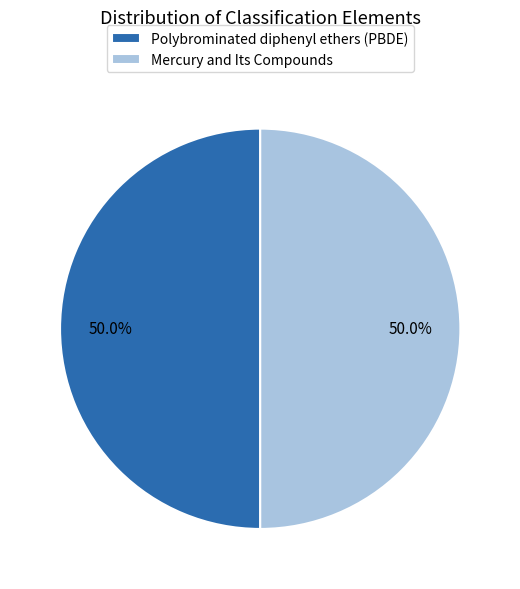

How many slices are in this pie chart?

2